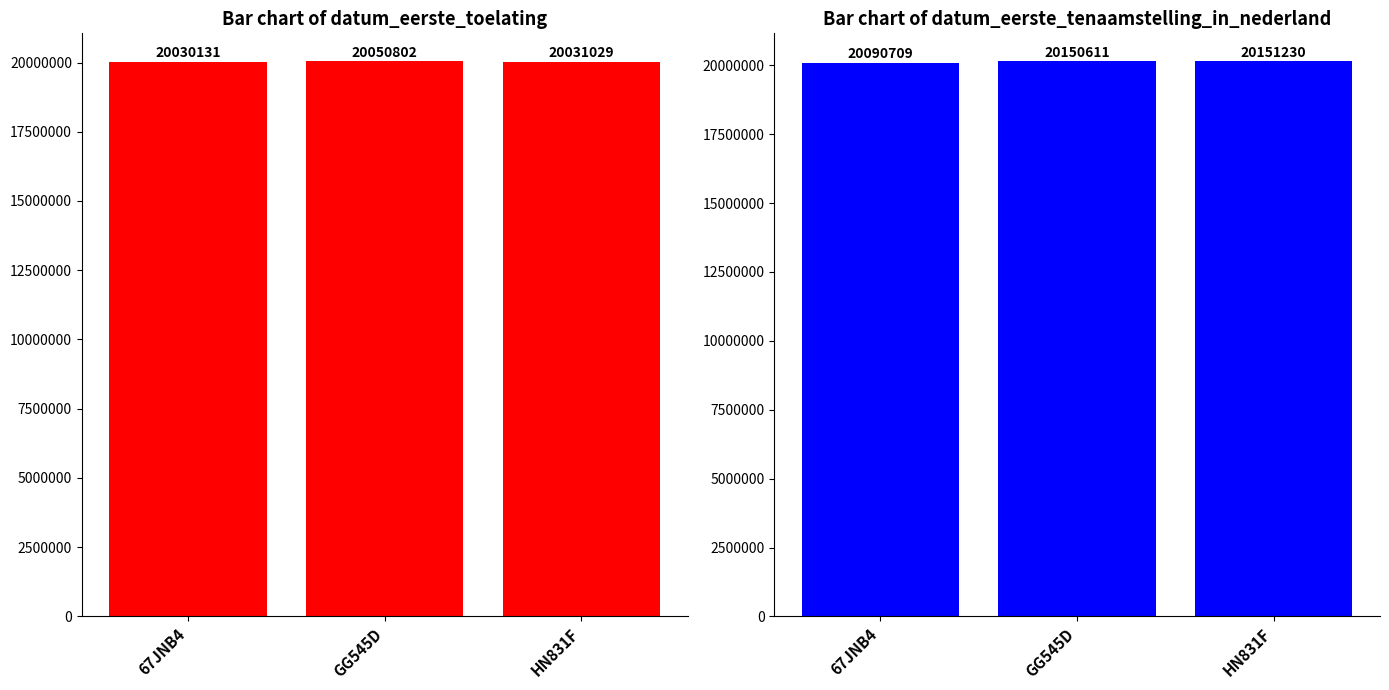

Between 67JNB4 and GG545D, which series saw the biggest shift?

datum_eerste_tenaamstelling_in_nederland